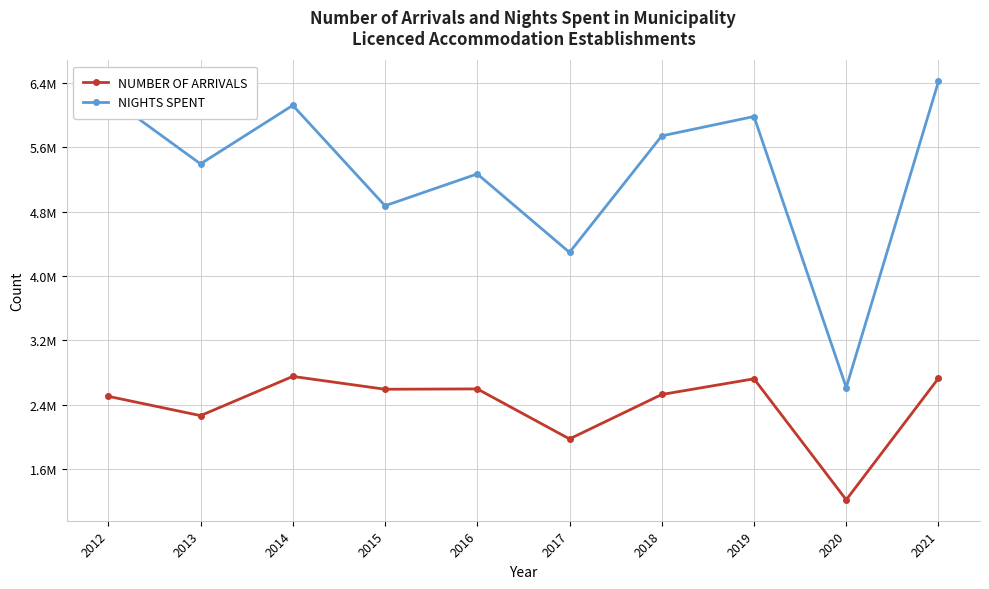

What is the spread (max minus min) of values at 2018?

3214126